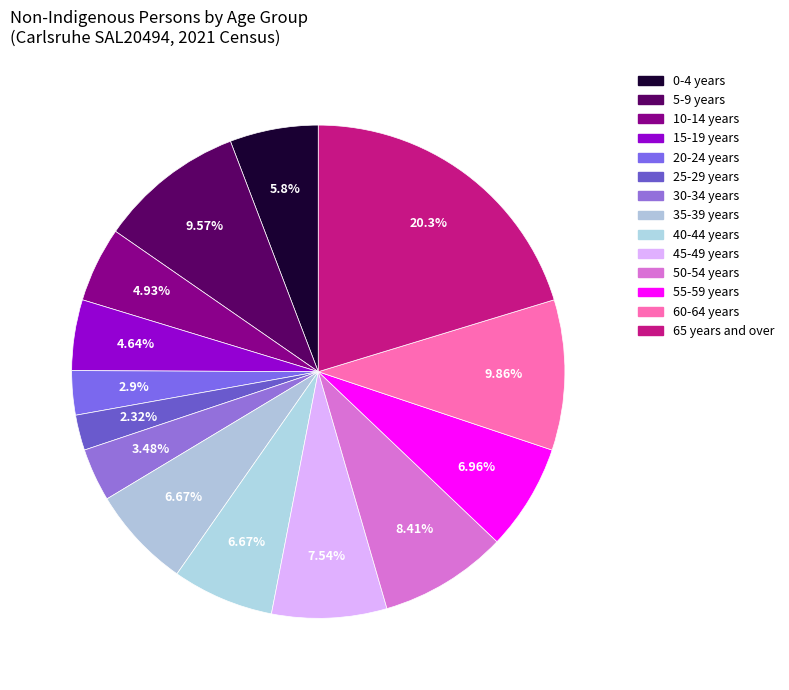

Is there a majority slice in this chart?

No